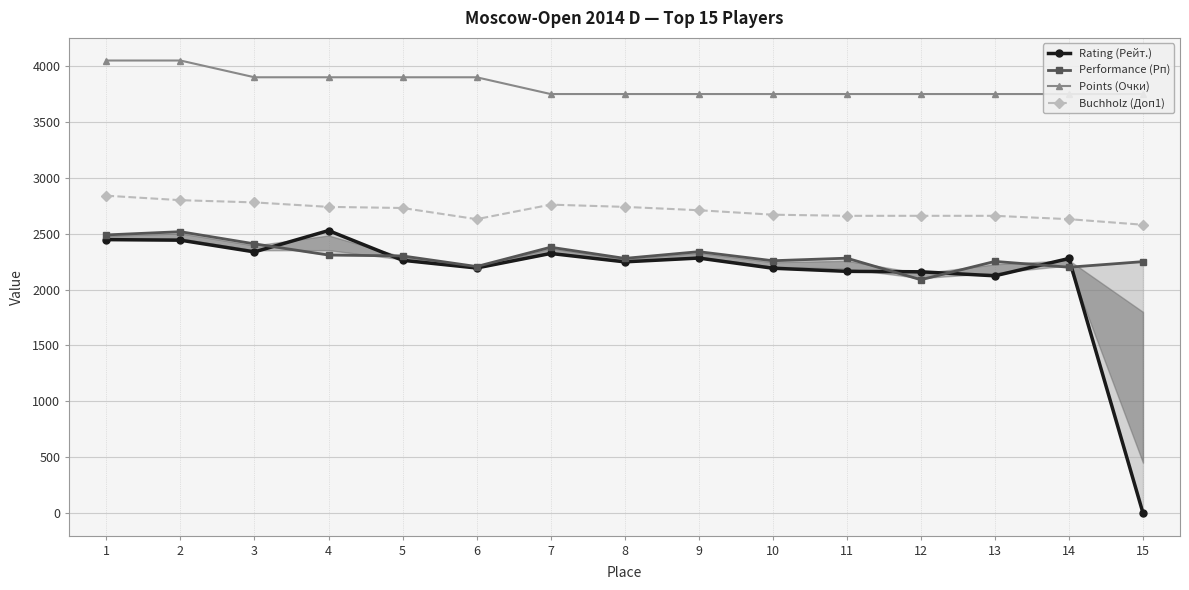

Between 3 and 4, which series saw the biggest shift?

Rating (Рейт.)